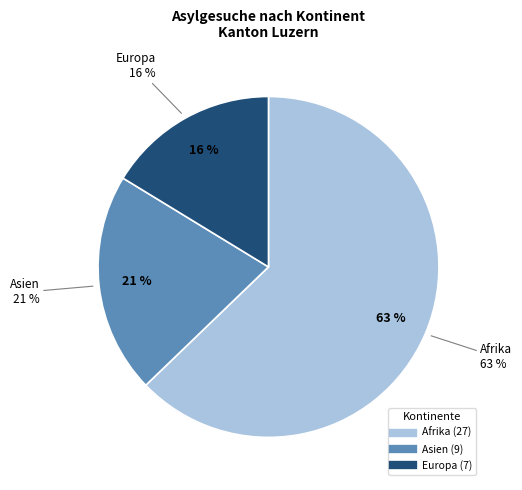

Which slice represents more than half of the pie?

Afrika